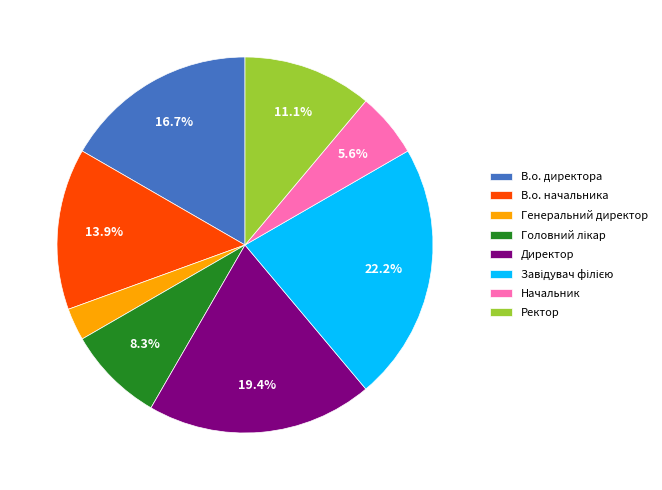

Approximately how many times larger is the value at В.о. начальника compared to Директор?

0.7